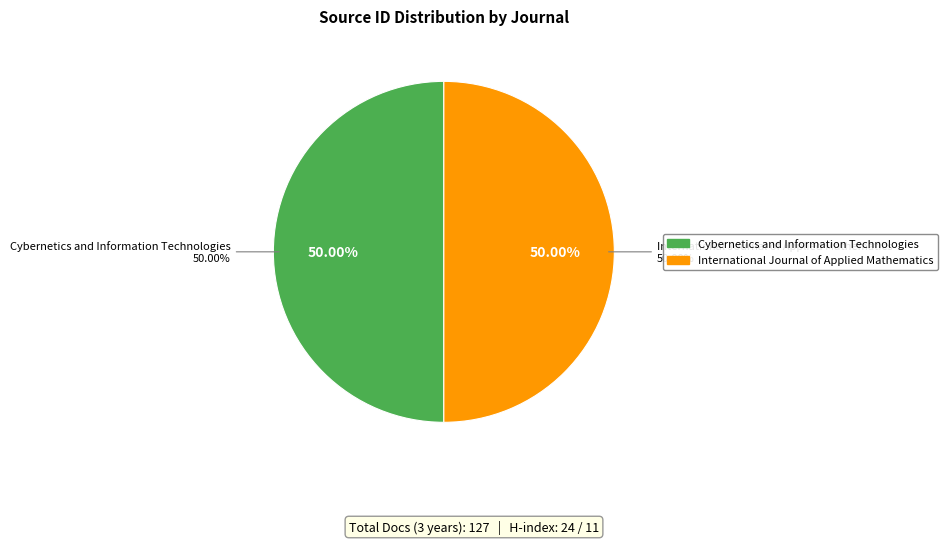

Count the number of slices in the pie.

2